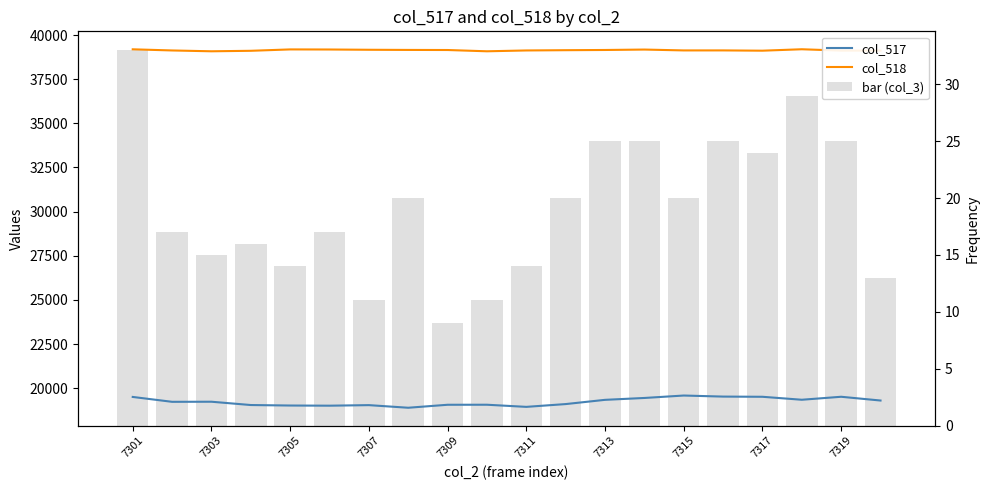

What is the minimum value for bar (col_3)?

9